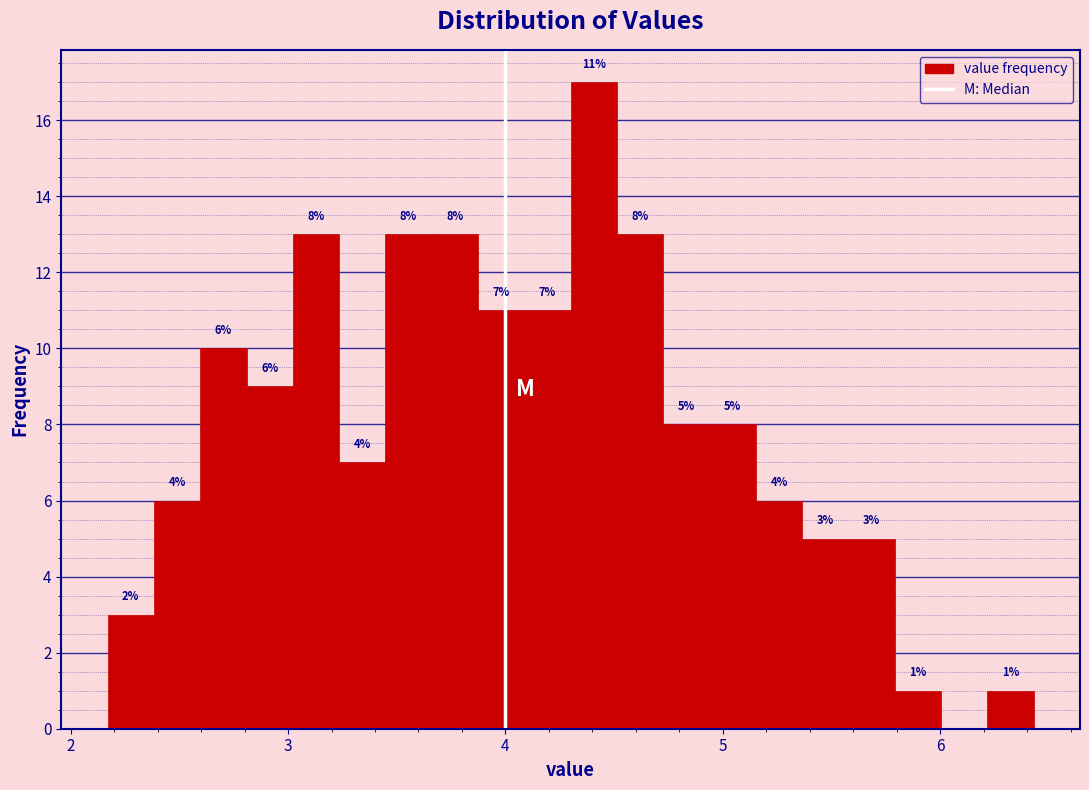

Read against the x-axis, roughly where is the centre of the tallest bar?

4.4